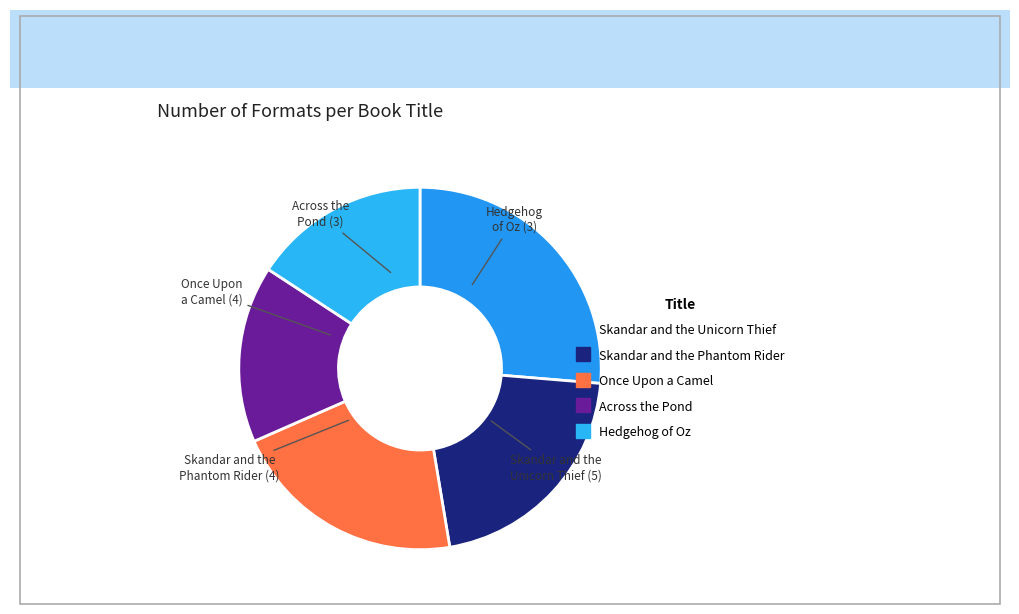

Does Skandar and the Unicorn Thief represent more than half of the total?

No